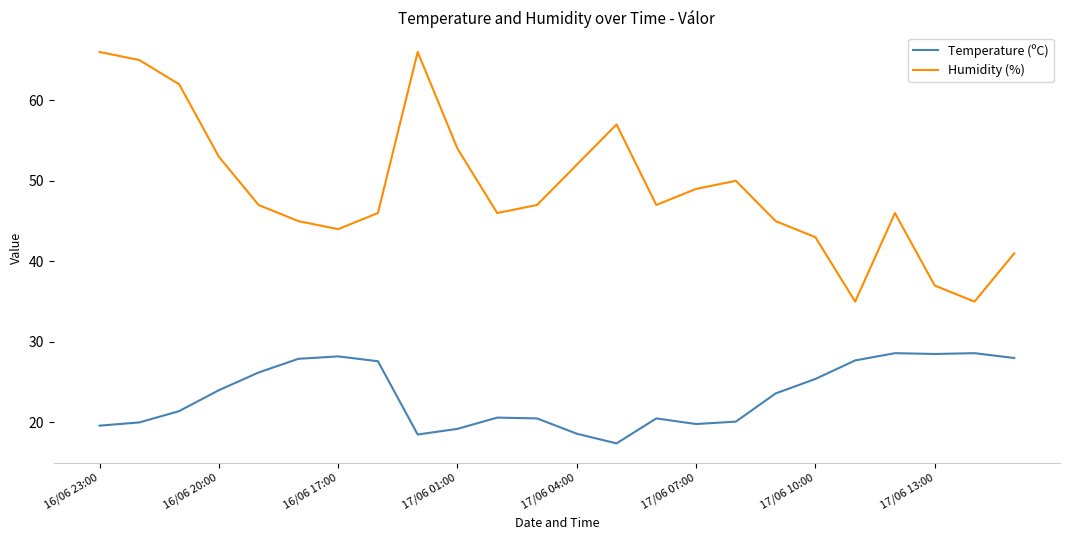

How many values in the Temperature (ºC) series are below 23?

12